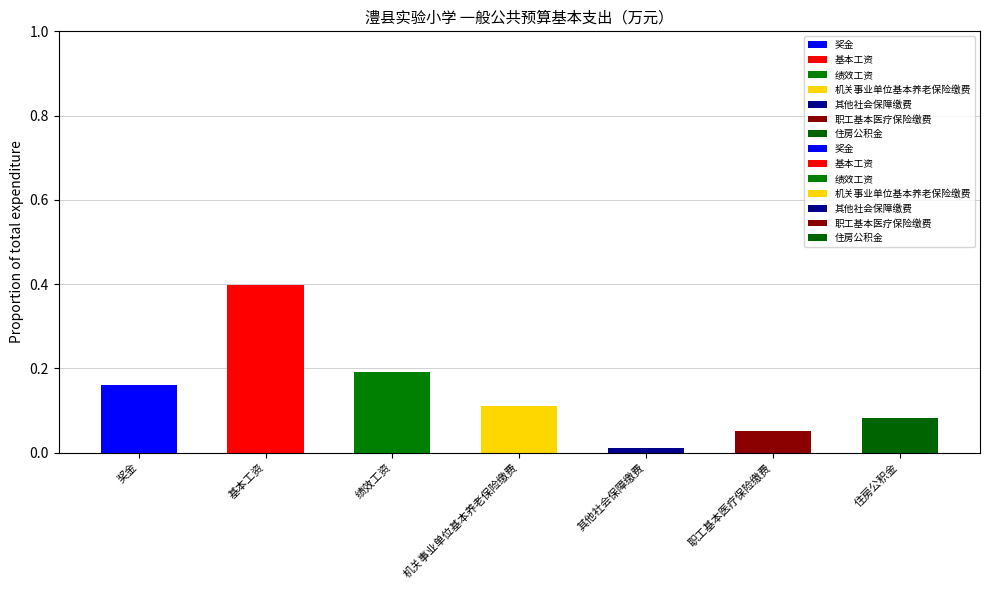

Reading left to right, transcribe all the data shown in this chart.

0.2	0.4	0.2	0.1	0.0	0.1	0.1